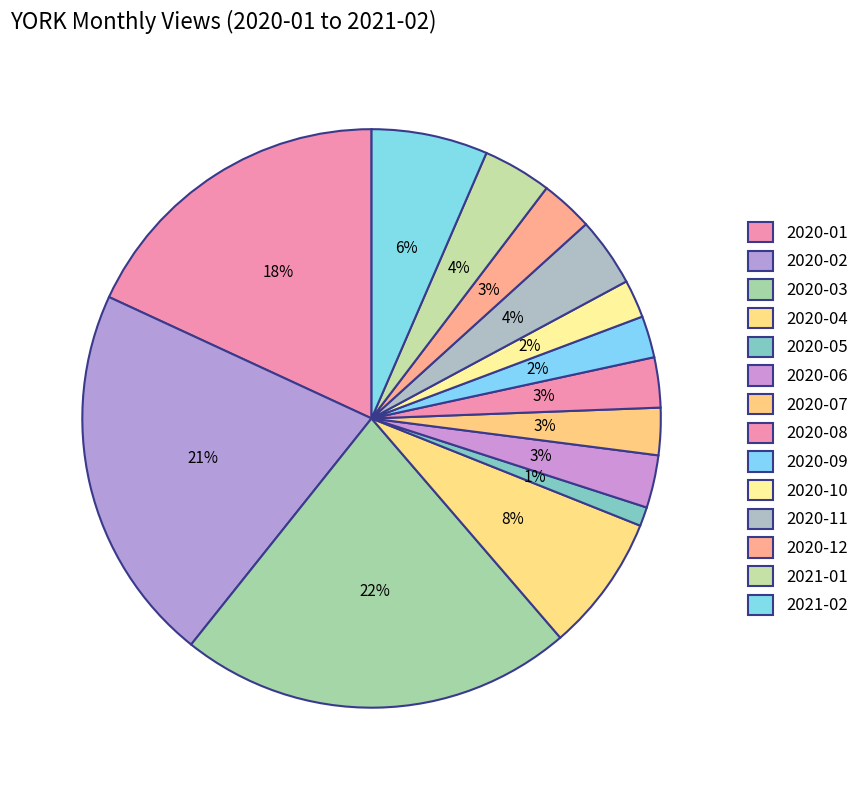

To the nearest percent, what percentage of the pie is 2021-01?

4%